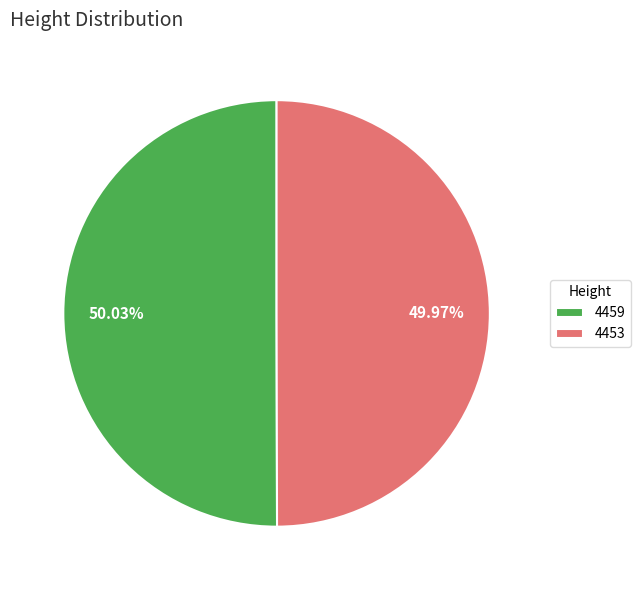

To the nearest percent, what portion does 4453 represent?

50%